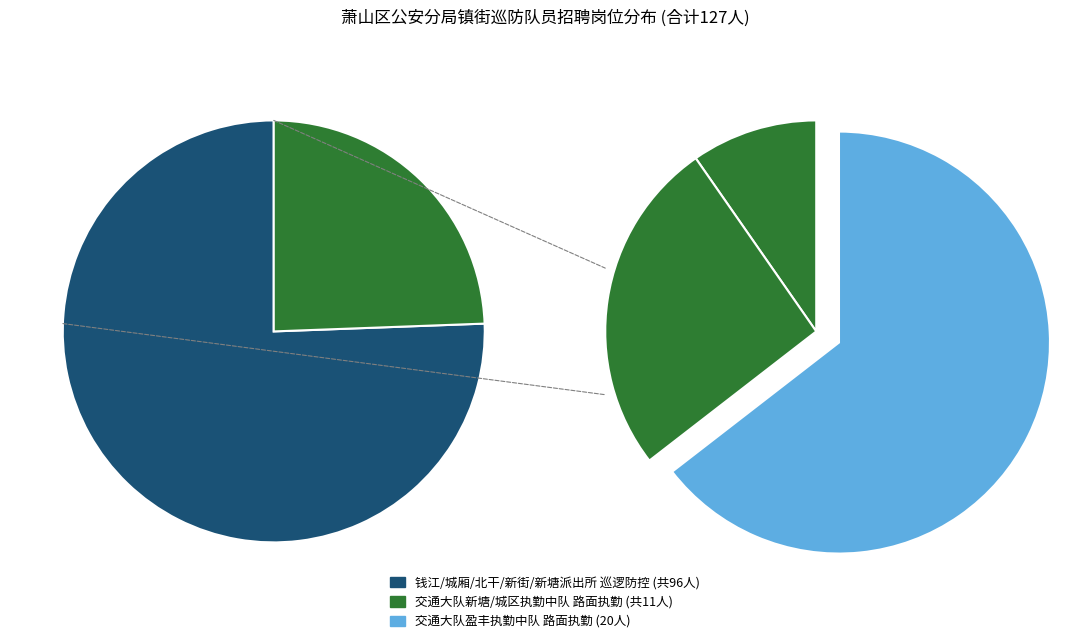

What portion of the pie excludes 北干派出所
巡逻防控?

92.9%